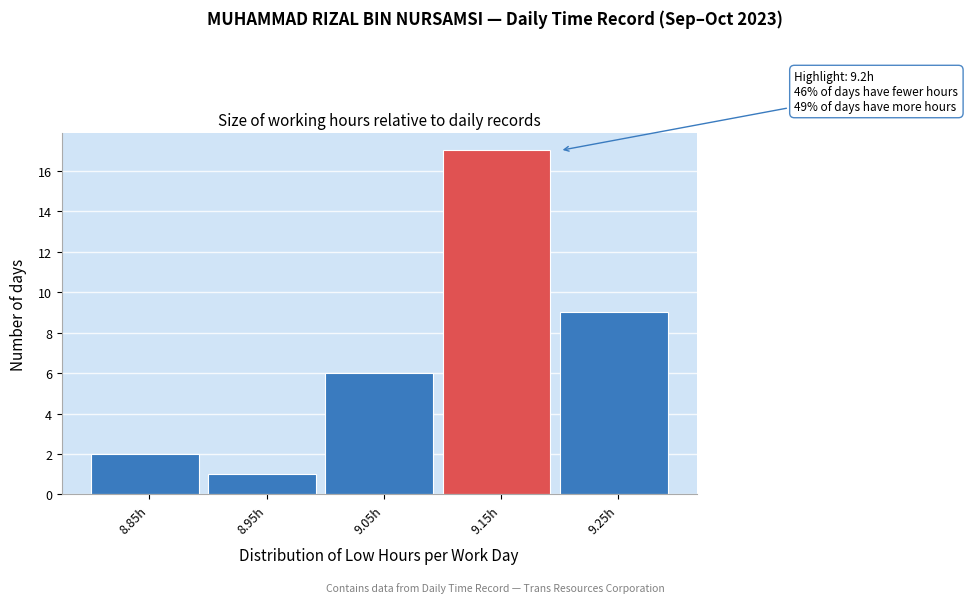

Reading left to right, extract all data points from this chart.

8.85h=2	8.95h=1	9.05h=6	9.15h=17	9.25h=9